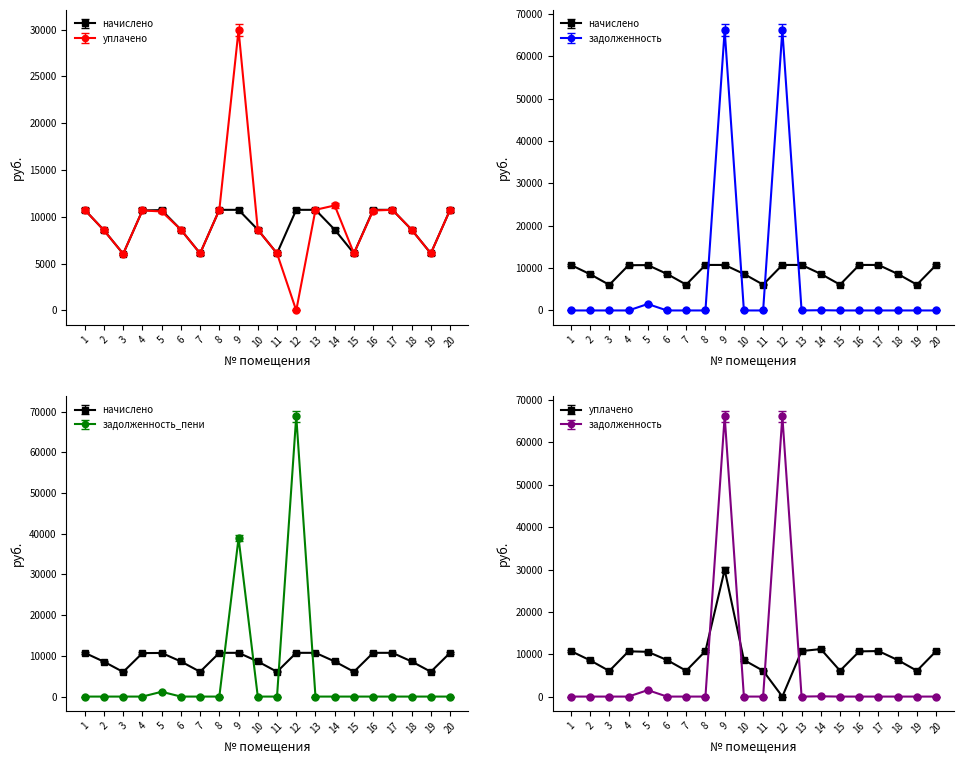

What is the average value of the уплачено series?

9584.5